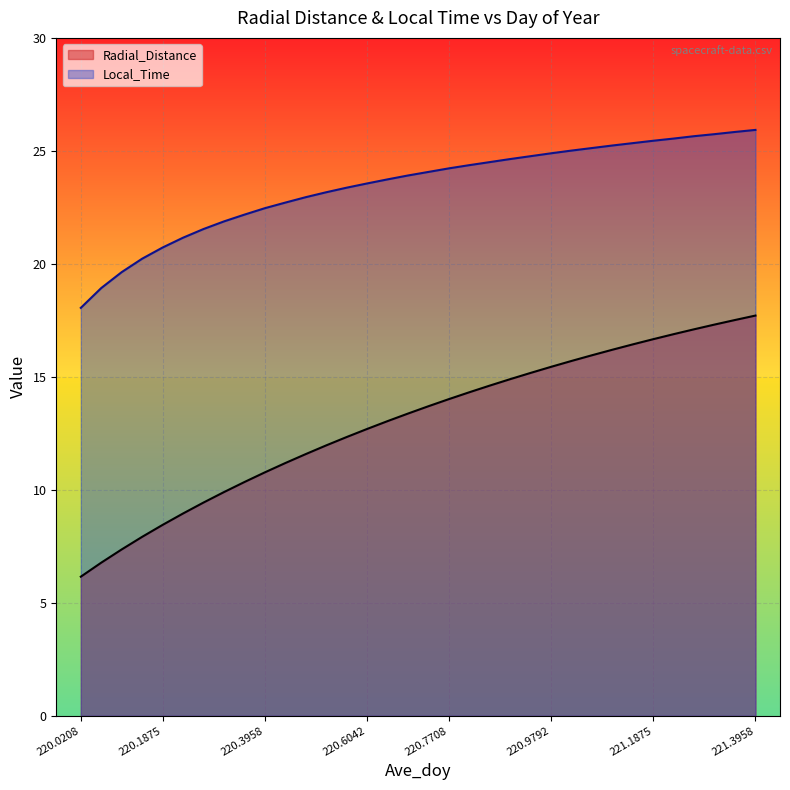

Which series has the widest spread of values?

Radial_Distance